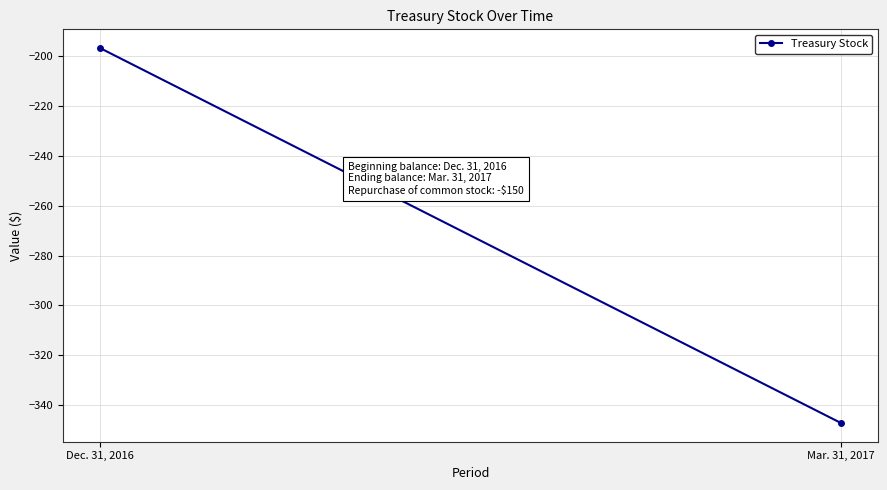

What is the sum of the values at Dec. 31, 2016 and Mar. 31, 2017?

-544